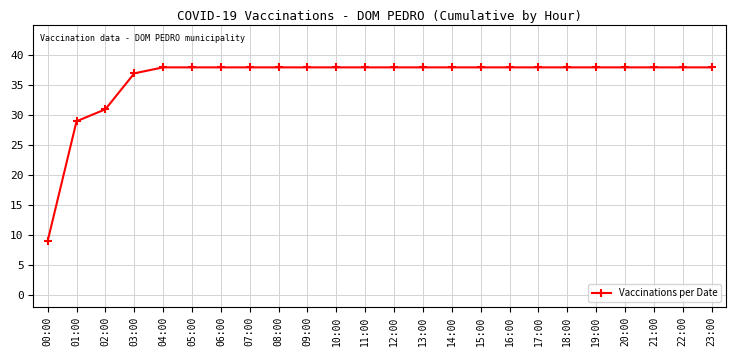

How many categories are shown in the chart?

24